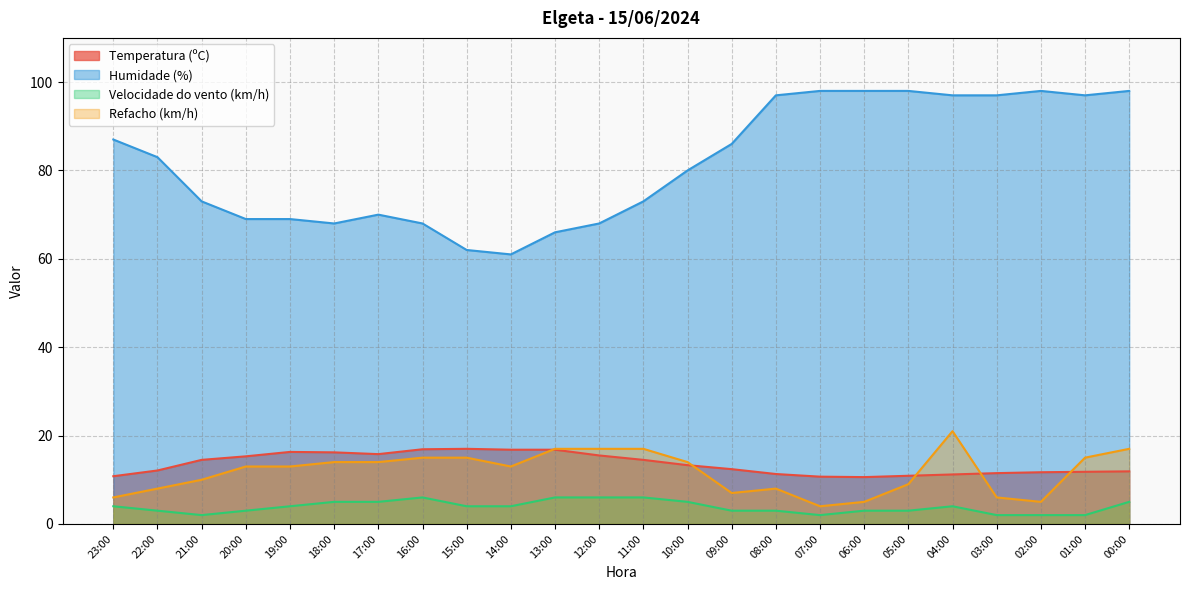

What is the difference between the maximum and second lowest values in the Temperatura (ºC) series?

6.3